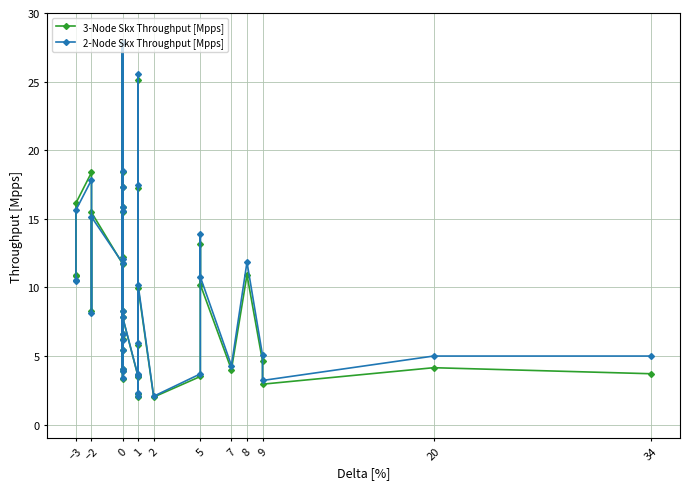

What is the label of the 32nd point from the right?

9